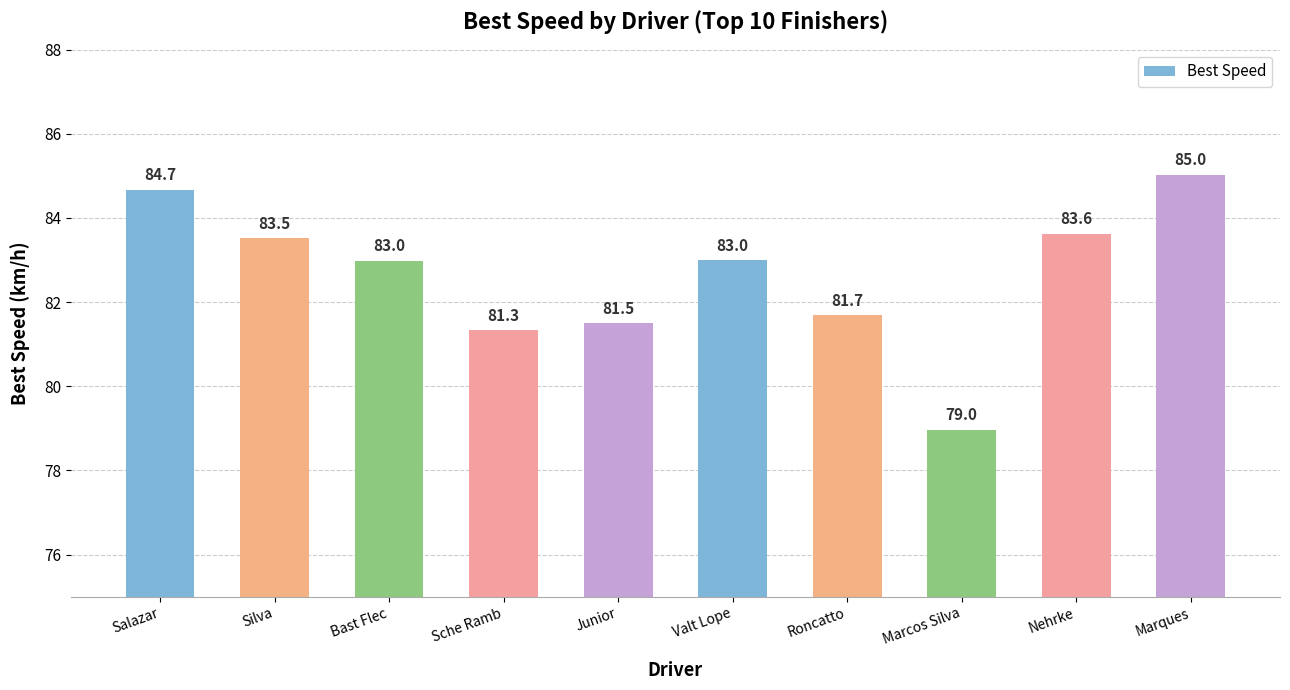

The chart shows a value of 22.1 at Roncatto. True or false?

False